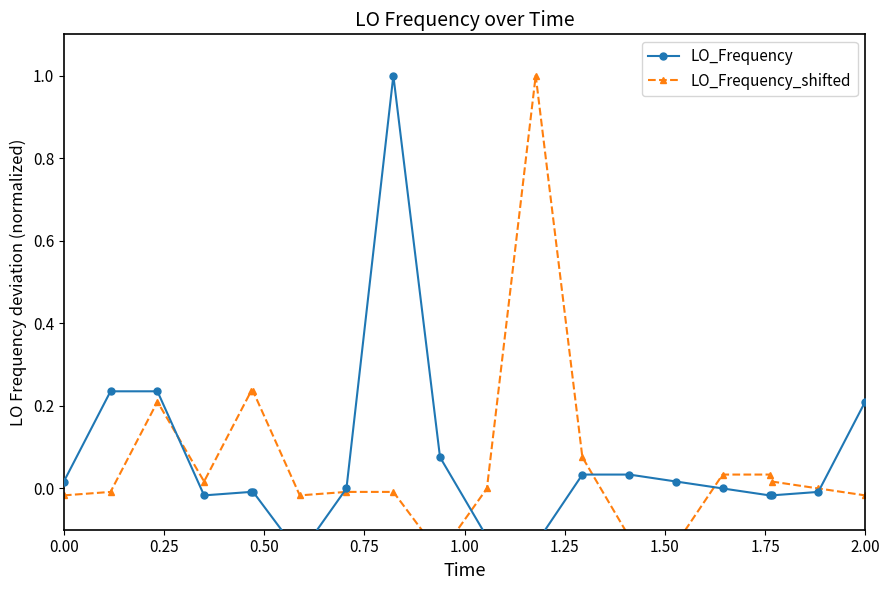

How many data points in LO_Frequency_shifted are above 0?

9